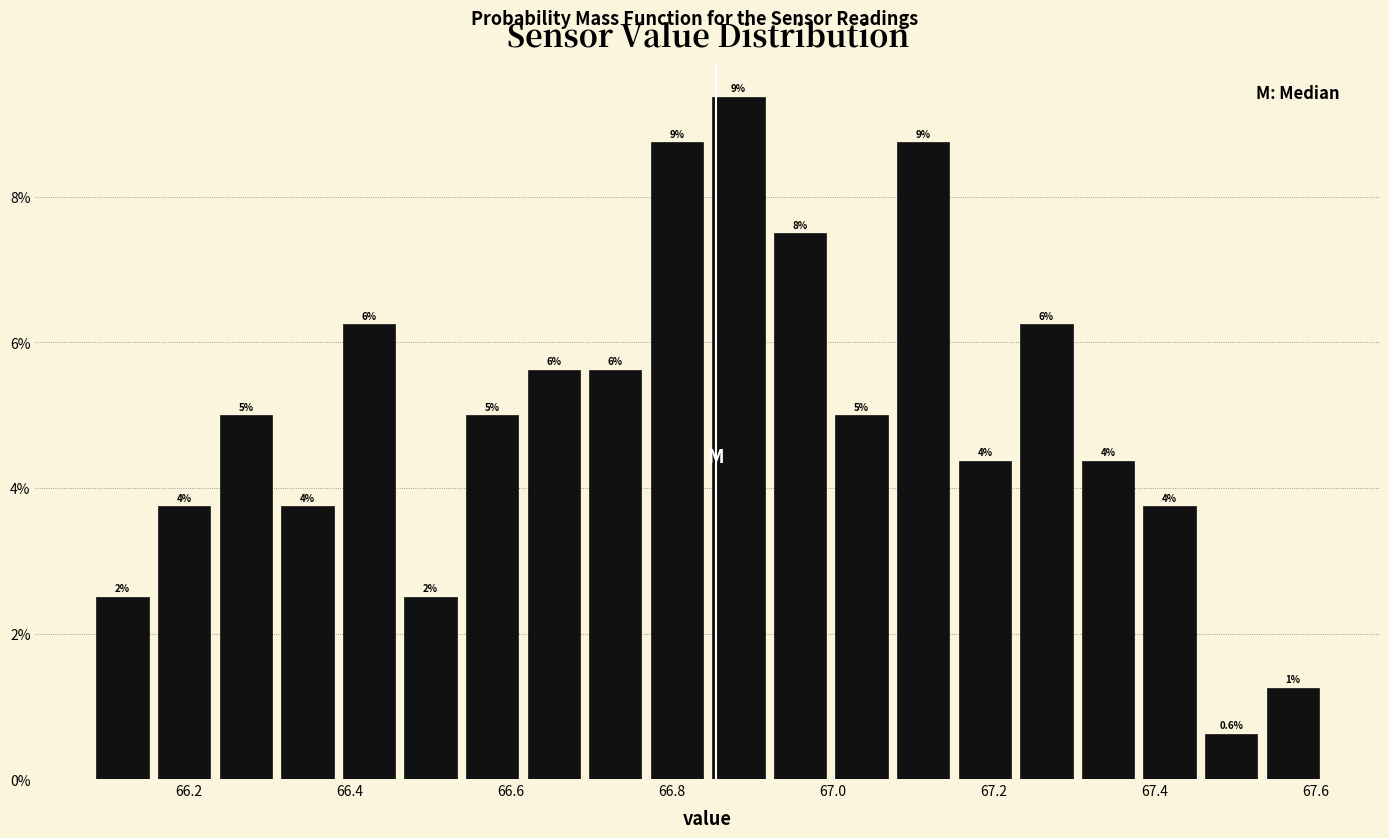

Read against the x-axis, roughly where is the centre of the tallest bar?

66.88